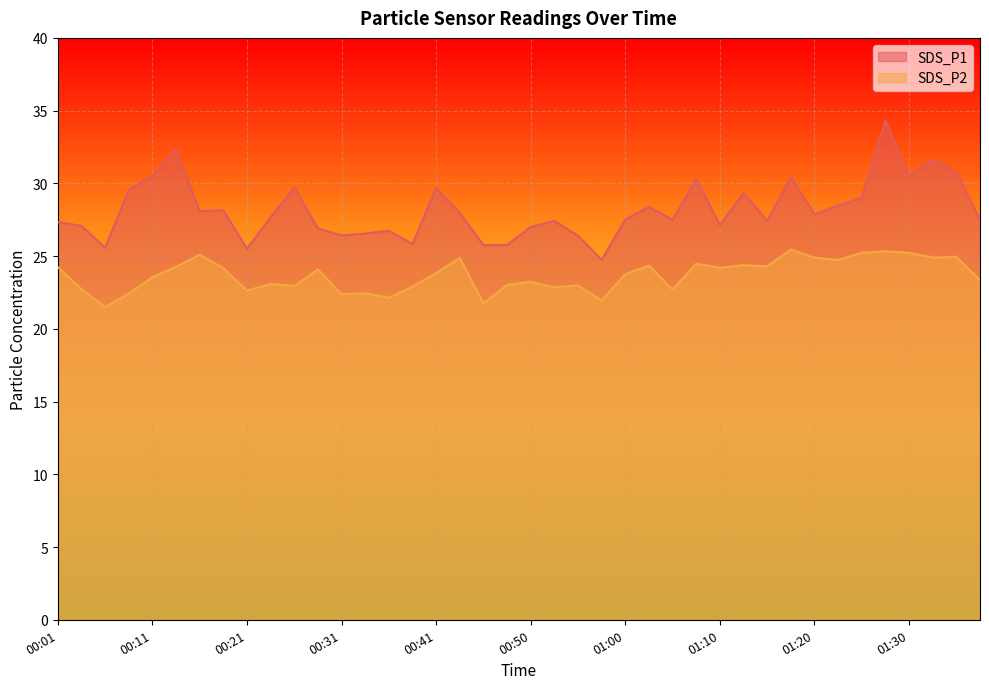

Between 00:33 and 00:36, which series saw the biggest shift?

SDS_P2